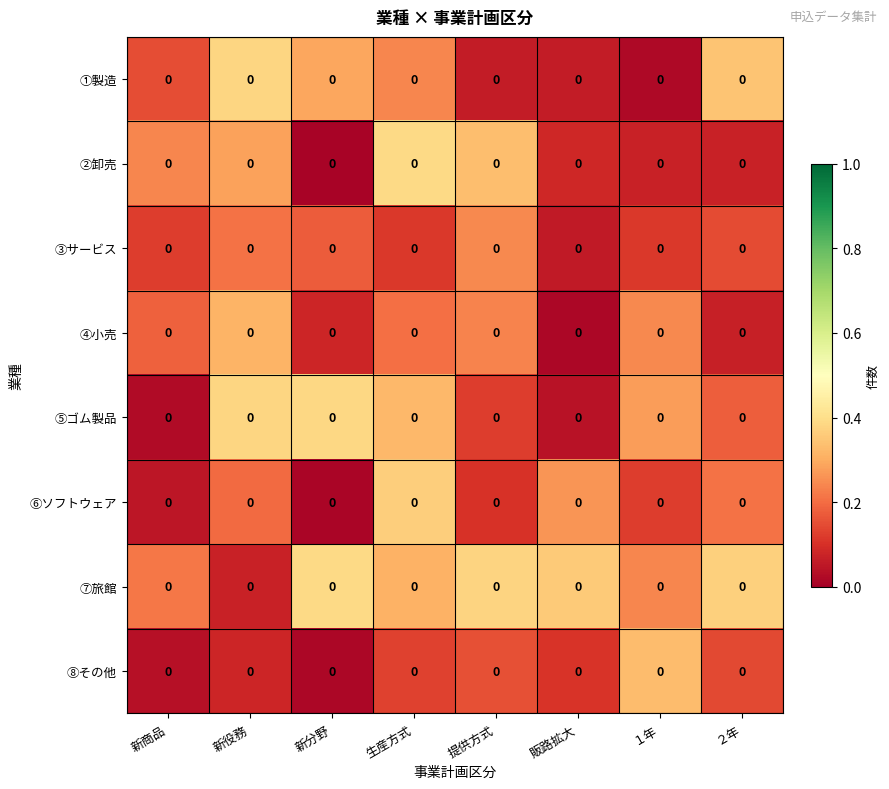

At which label is ②卸売 closest to 0?

新分野